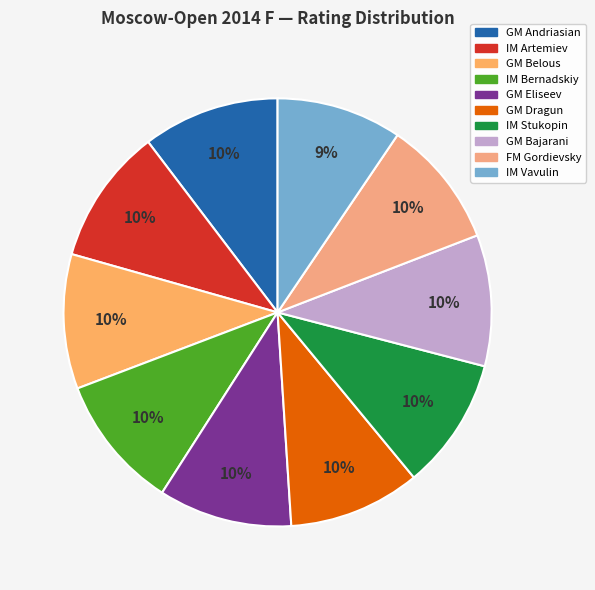

What percentage is the IM Artemiev slice, to the nearest percent?

10%